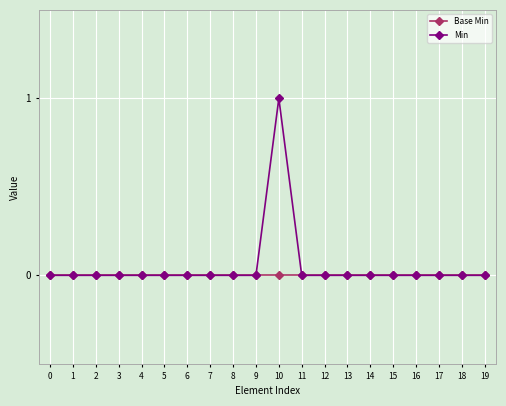

What is the maximum value shown in the chart?

1